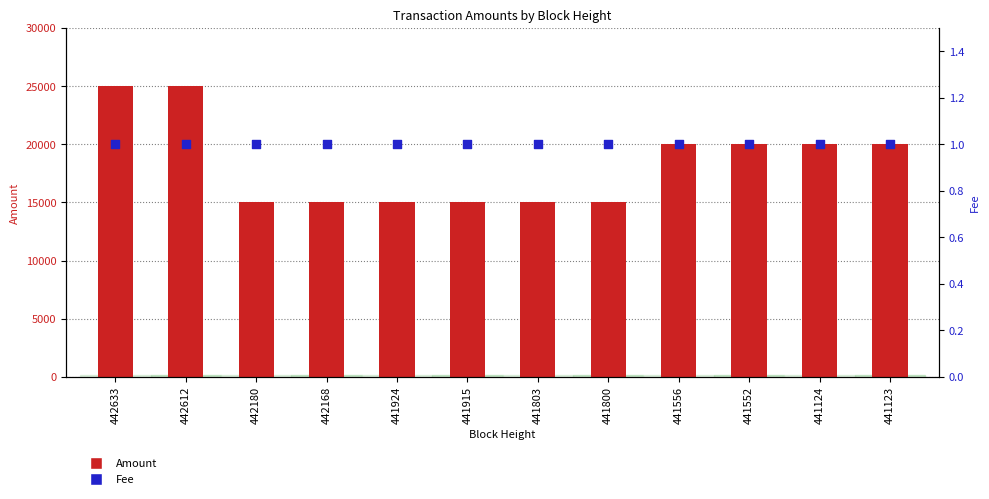

Which series has the largest total across all categories?

Amount